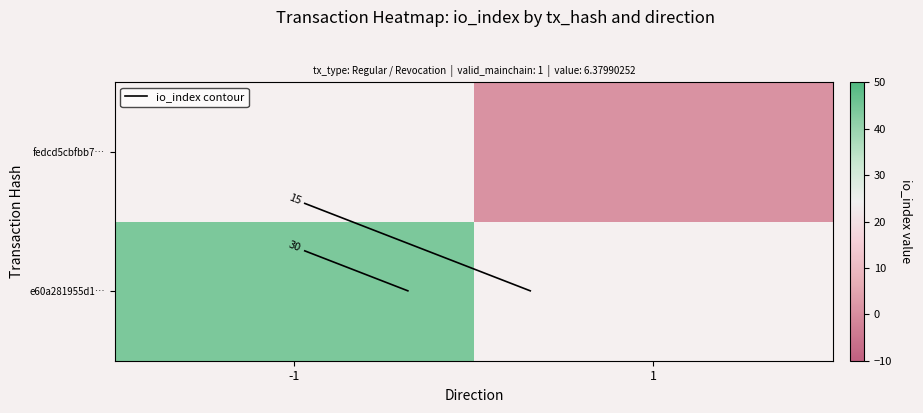

Which category has the highest value across all series?

-1